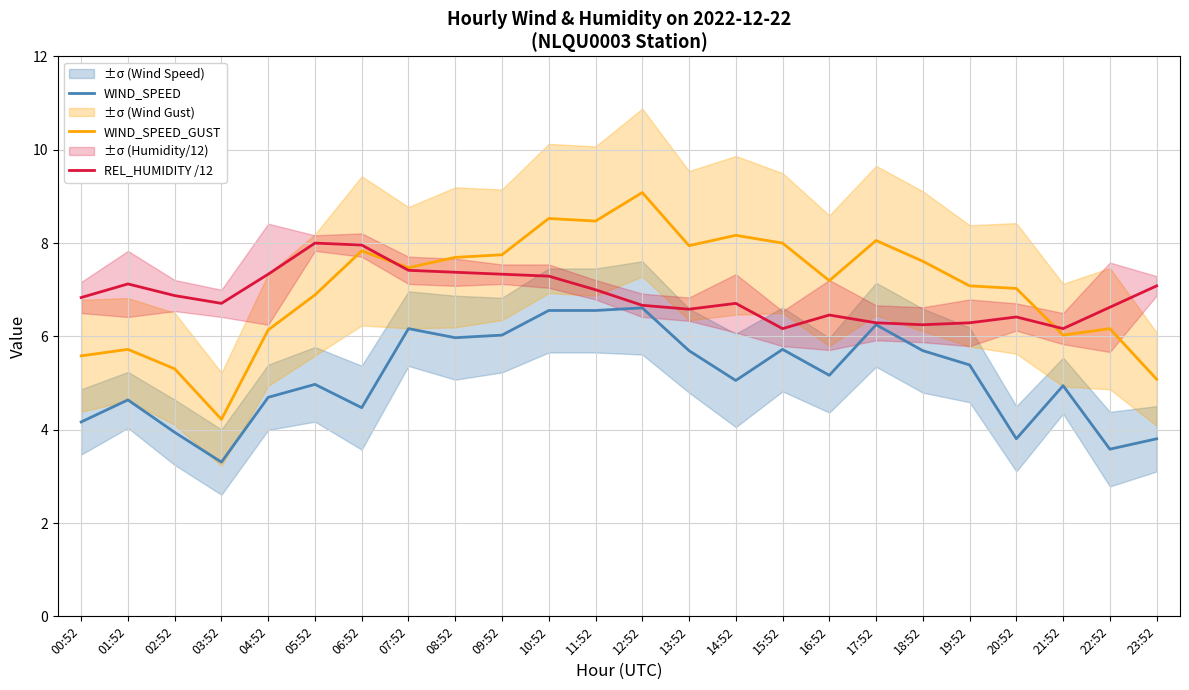

Reading left to right, extract all data points from this chart.

WIND_SPEED: 00:52=4.2	01:52=4.6	02:52=3.9	03:52=3.3	04:52=4.7	05:52=5.0	06:52=4.5	07:52=6.2	08:52=6.0	09:52=6.0	10:52=6.6	11:52=6.6	12:52=6.6	13:52=5.7	14:52=5.1	15:52=5.7	16:52=5.2	17:52=6.2	18:52=5.7	19:52=5.4	20:52=3.8	21:52=4.9	22:52=3.6	23:52=3.8
WIND_SPEED_GUST: 00:52=5.6	01:52=5.7	02:52=5.3	03:52=4.2	04:52=6.1	05:52=6.9	06:52=7.8	07:52=7.5	08:52=7.7	09:52=7.7	10:52=8.5	11:52=8.5	12:52=9.1	13:52=7.9	14:52=8.2	15:52=8.0	16:52=7.2	17:52=8.1	18:52=7.6	19:52=7.1	20:52=7.0	21:52=6.0	22:52=6.2	23:52=5.1
REL_HUMIDITY /12: 00:52=6.8	01:52=7.1	02:52=6.9	03:52=6.7	04:52=7.3	05:52=8.0	06:52=8.0	07:52=7.4	08:52=7.4	09:52=7.3	10:52=7.3	11:52=7.0	12:52=6.7	13:52=6.6	14:52=6.7	15:52=6.2	16:52=6.5	17:52=6.3	18:52=6.2	19:52=6.3	20:52=6.4	21:52=6.2	22:52=6.6	23:52=7.1